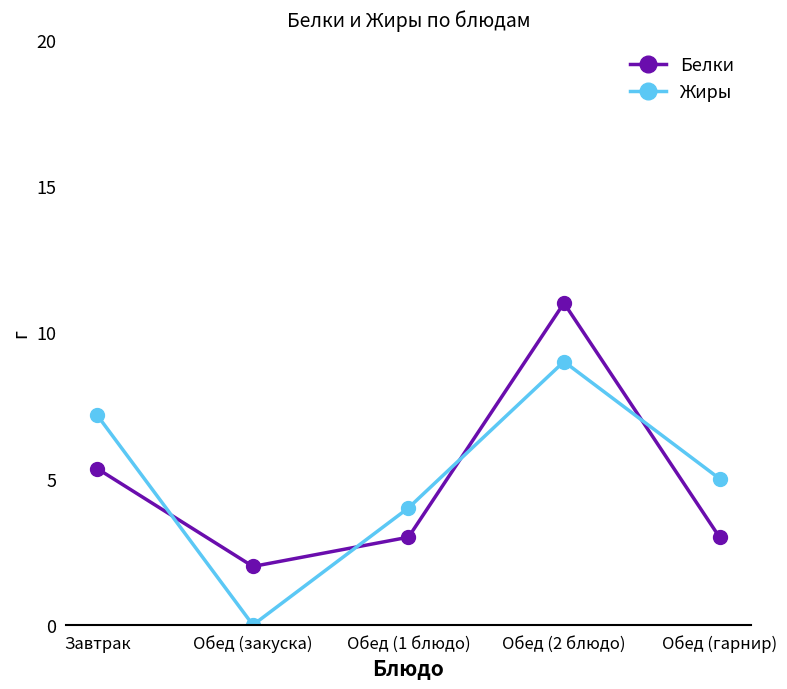

What is the difference between the highest and lowest values at Обед (закуска)?

2.0